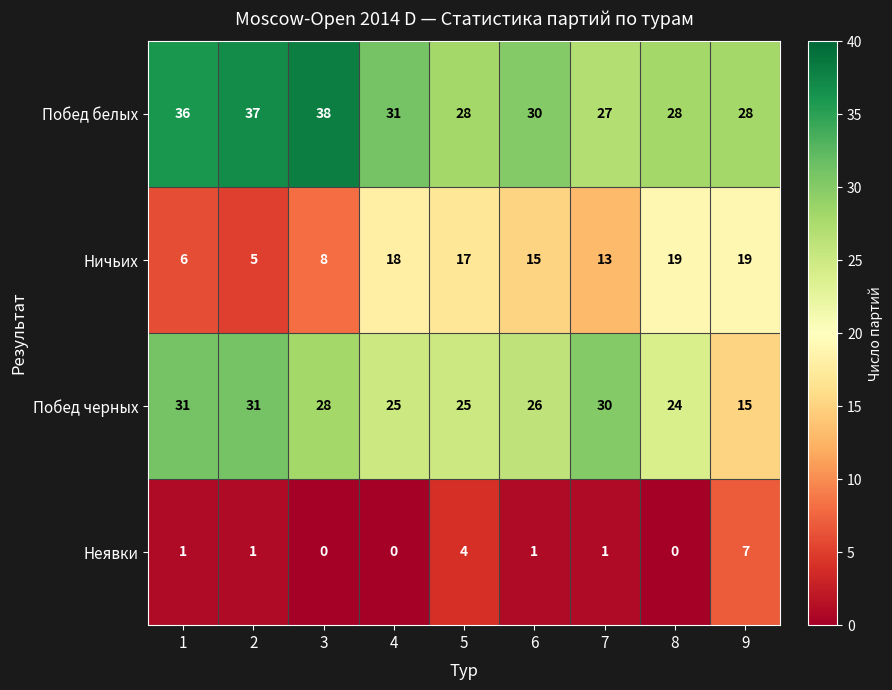

What is the greatest value displayed?

38